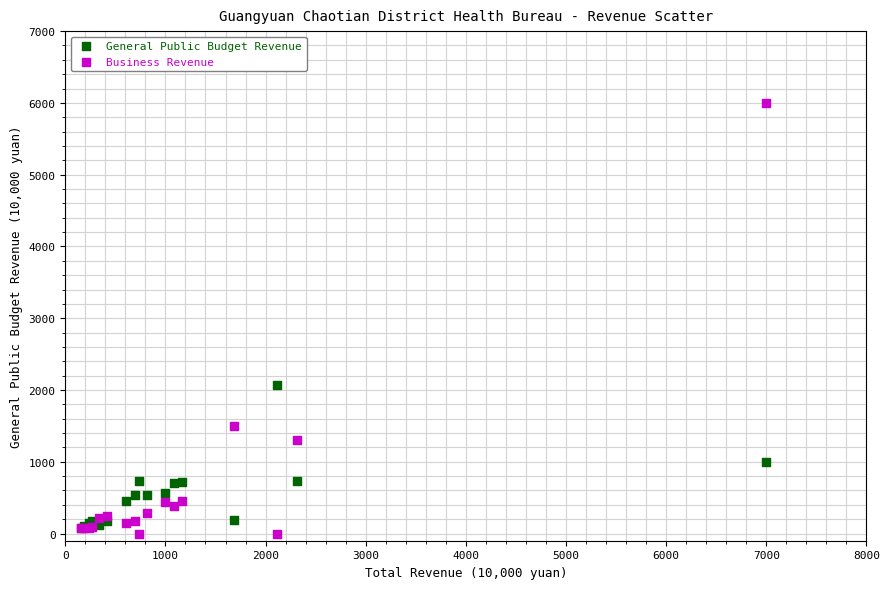

What are all the series names shown in the legend?

General Public Budget Revenue, Business Revenue